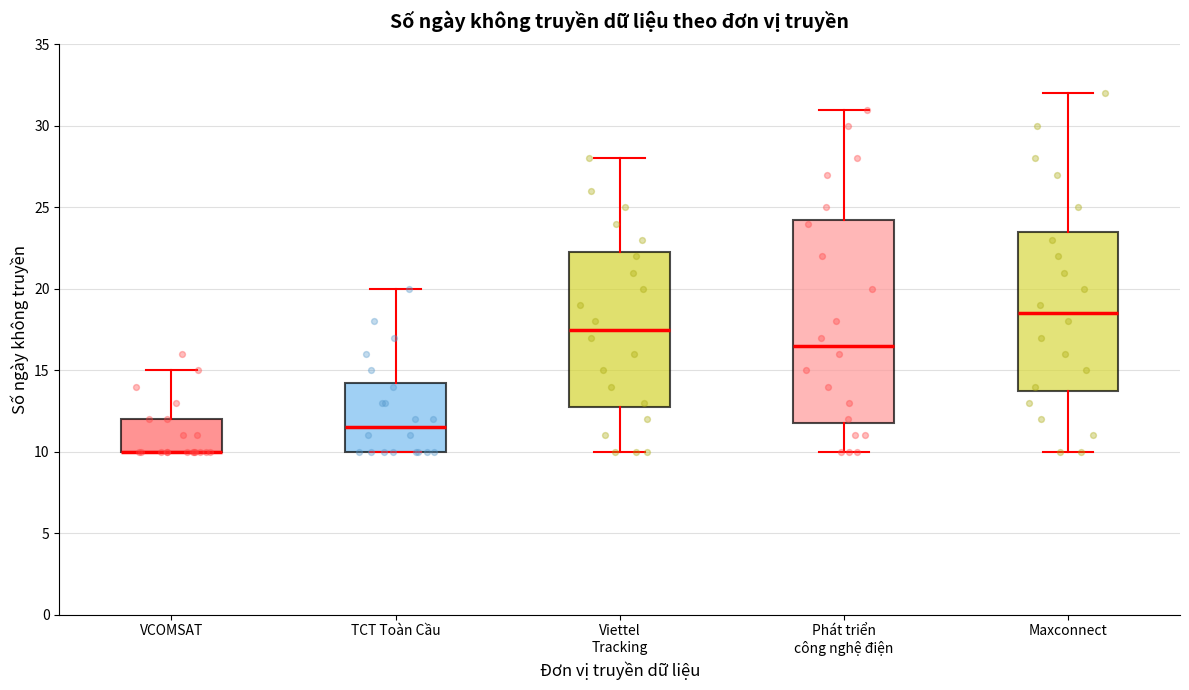

Reading left to right, transcribe this box plot: for each box, give where its median line is, the range the box spans, and where its two whiskers end, as read against the y-axis. The values are not printed on the chart, so give them approximately, as read against the axis.

VCOMSAT: median 10.0 (drawn on the box's lower edge), box 10.0 to 12.0, whiskers 10.0 to 15.0
TCT Toàn Cầu: median 11.5, box 10.0 to 14.5, whiskers 10.0 to 20.0
Viettel Tracking: median 17.5, box 13.0 to 22.5, whiskers 10.0 to 28.0
Phát triển công nghệ điện: median 16.5, box 12.0 to 24.5, whiskers 10.0 to 31.0
Maxconnect: median 18.5, box 14.0 to 23.5, whiskers 10.0 to 32.0